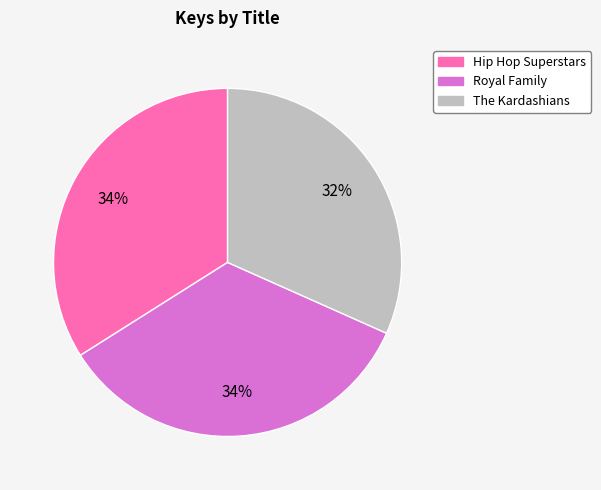

Is there any slice that represents more than half of the pie?

No